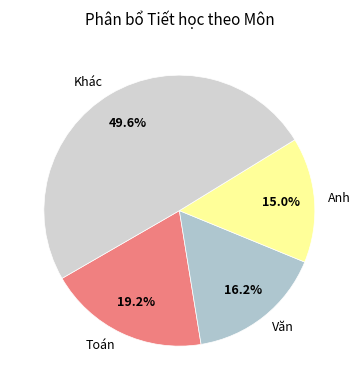

Is there any slice that represents more than half of the pie?

No